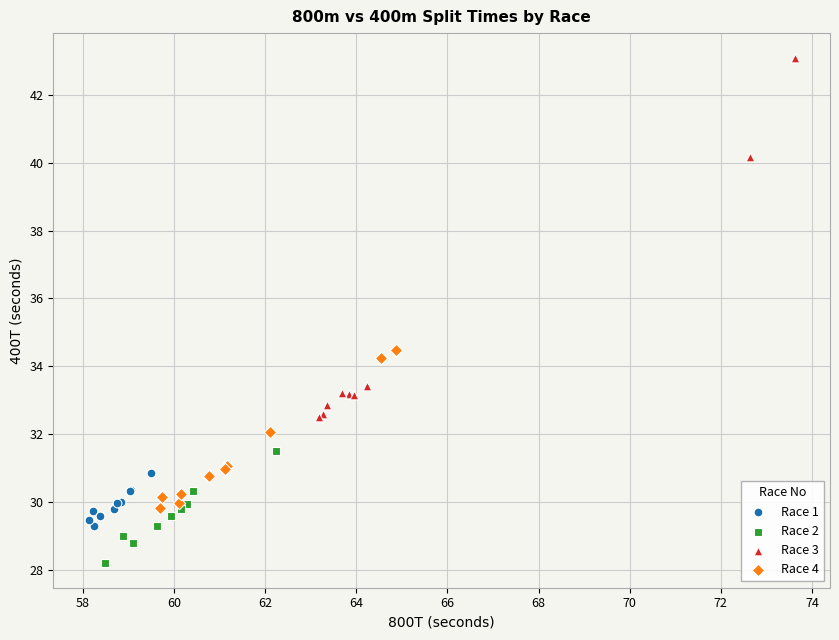

Which series contains the lowest Y value?

Race 2